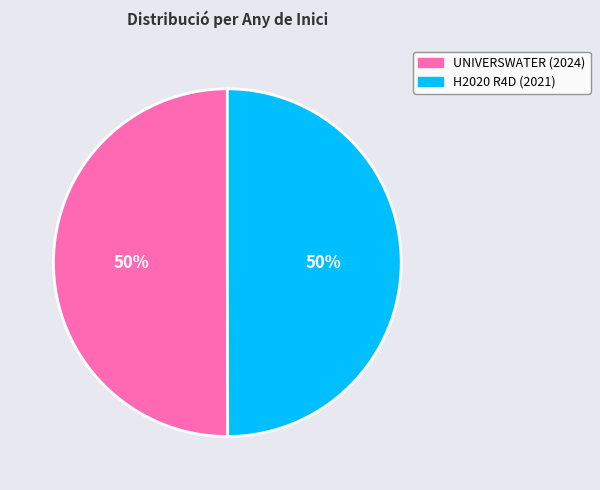

What is the smallest slice in the pie chart?

Projecte H2020 R4D